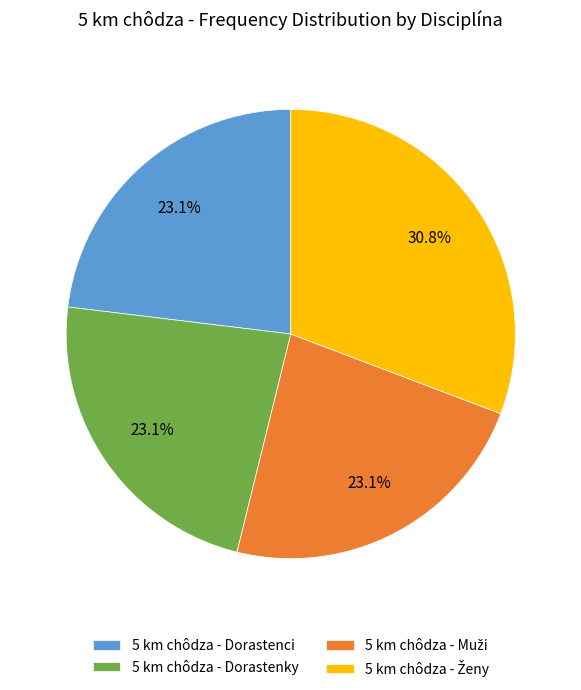

Is there a majority slice in this chart?

No